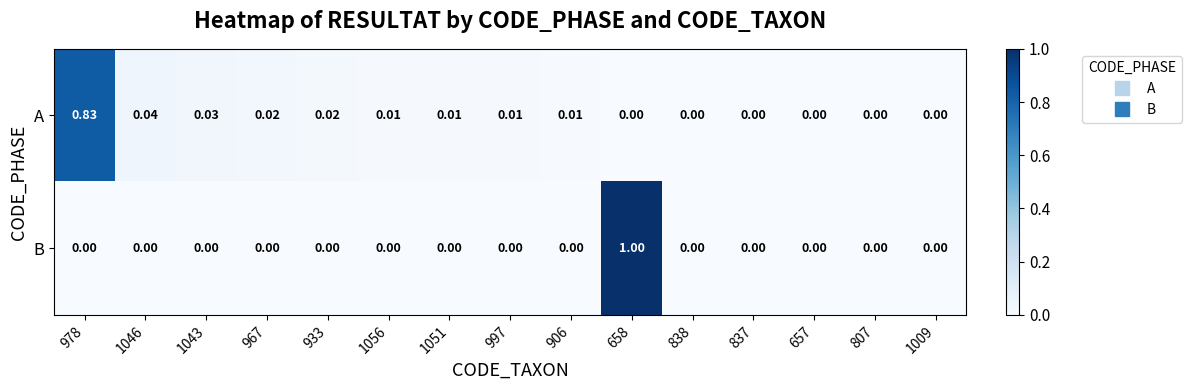

Which series has the largest total across all categories?

B